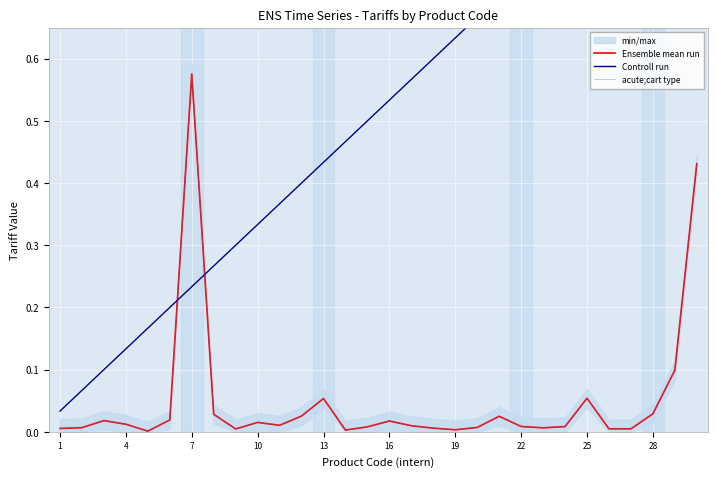

What is the approximate value of acute;cart type at 25?

0.1